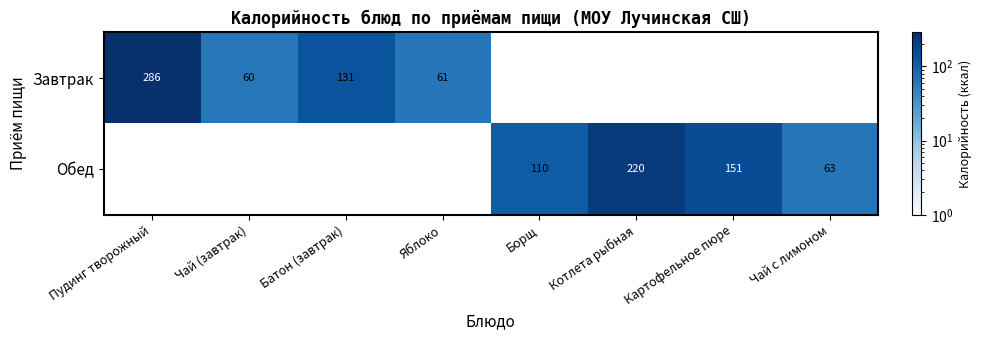

The Завтрак series shows 61 at Яблоко. True or false?

True